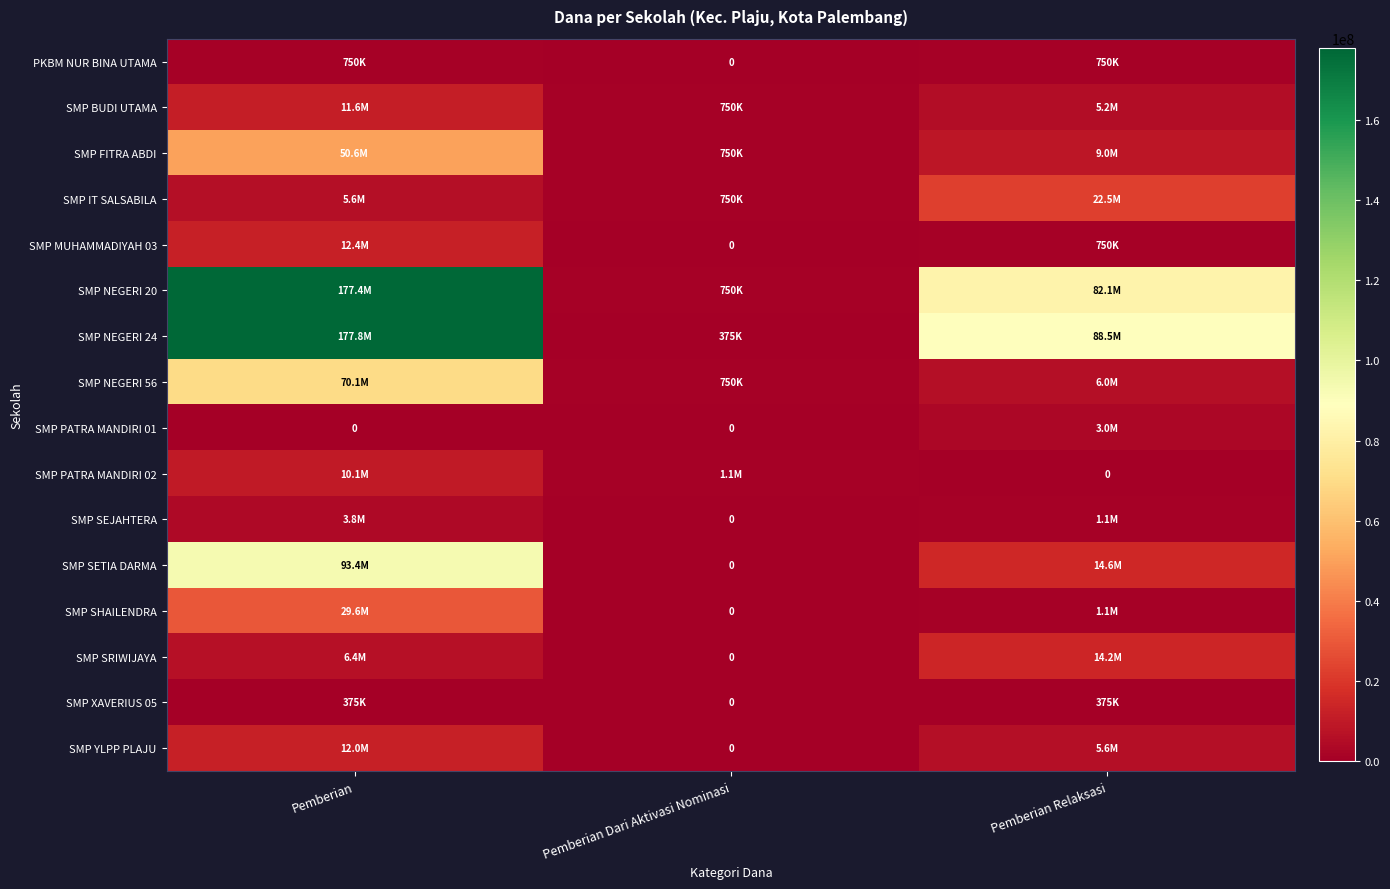

Which series changed the most between Pemberian and Pemberian Relaksasi?

SMP NEGERI 20